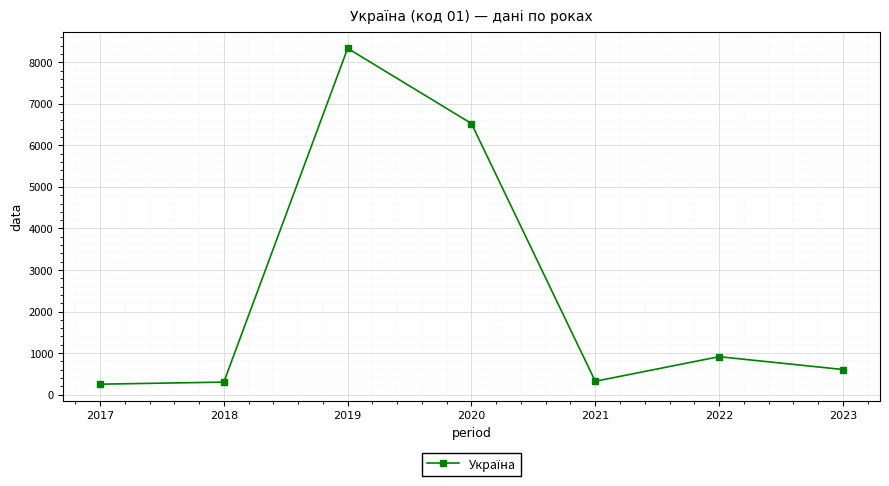

Is this an area chart (filled region under the line)?

No